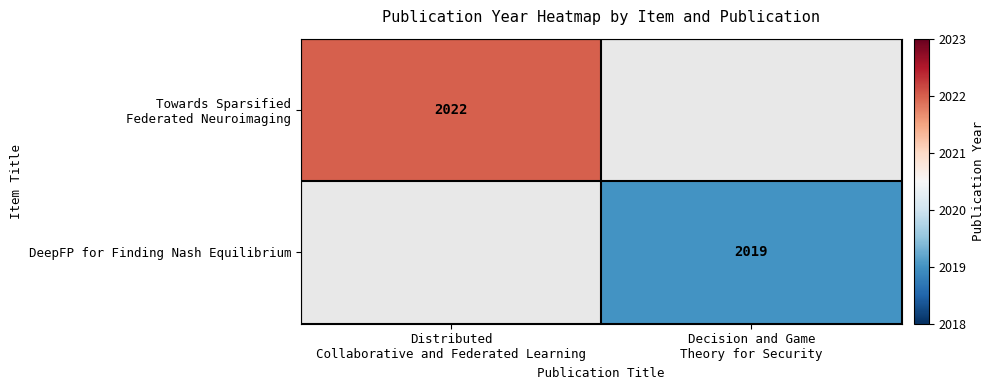

True or false: DeepFP for Finding Nash Equilibrium has a value of 2019.0 at Decision and Game Theory for Security.

True